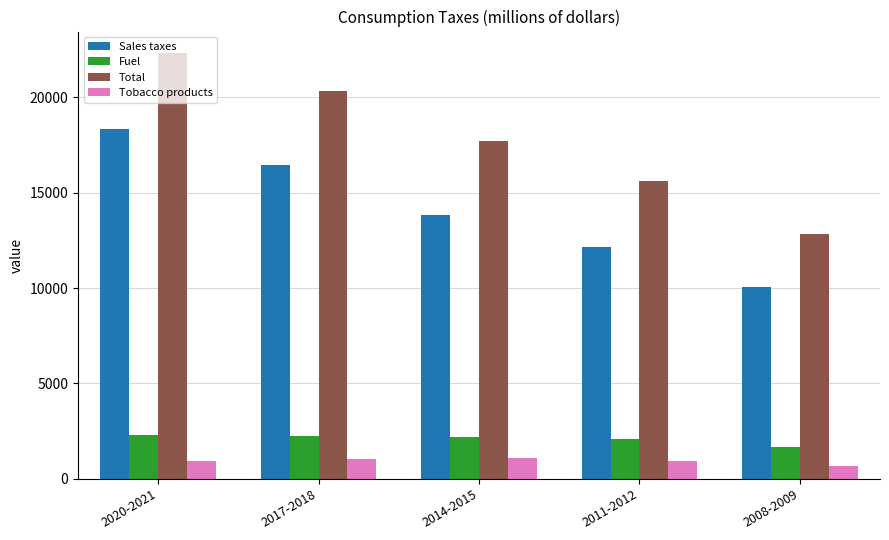

At which category is the sum across all series the highest?

2020-2021